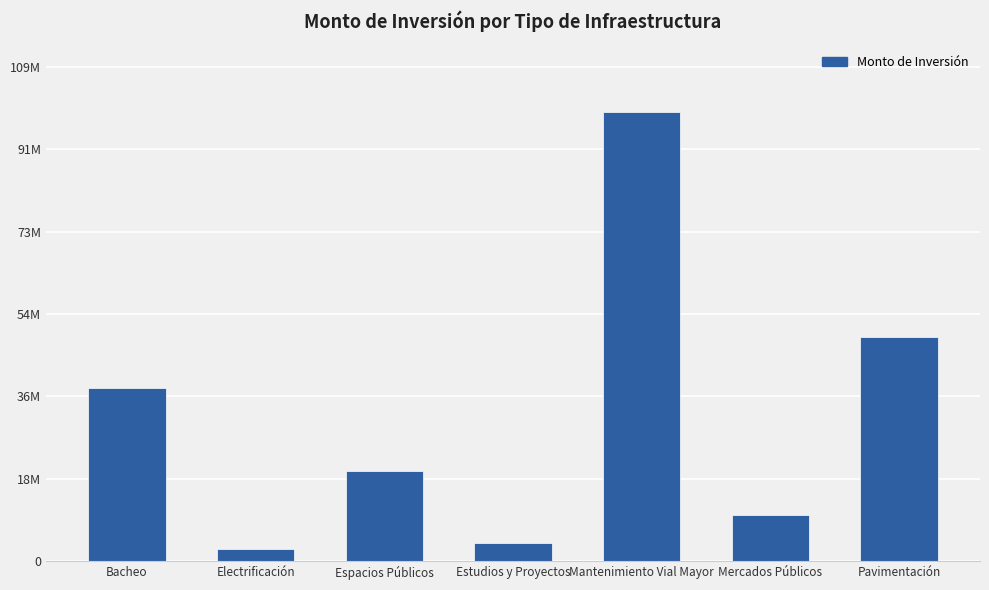

Does the chart contain any negative values?

No